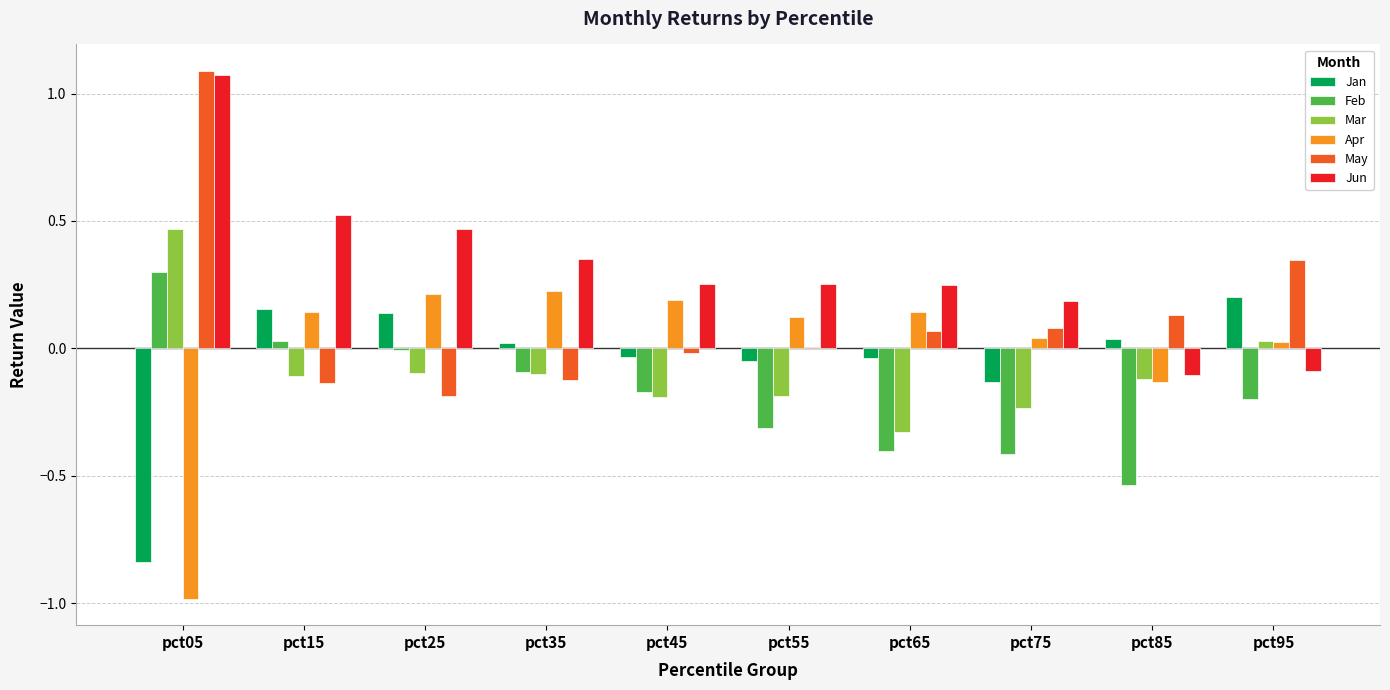

How many categories are shown in the chart?

10